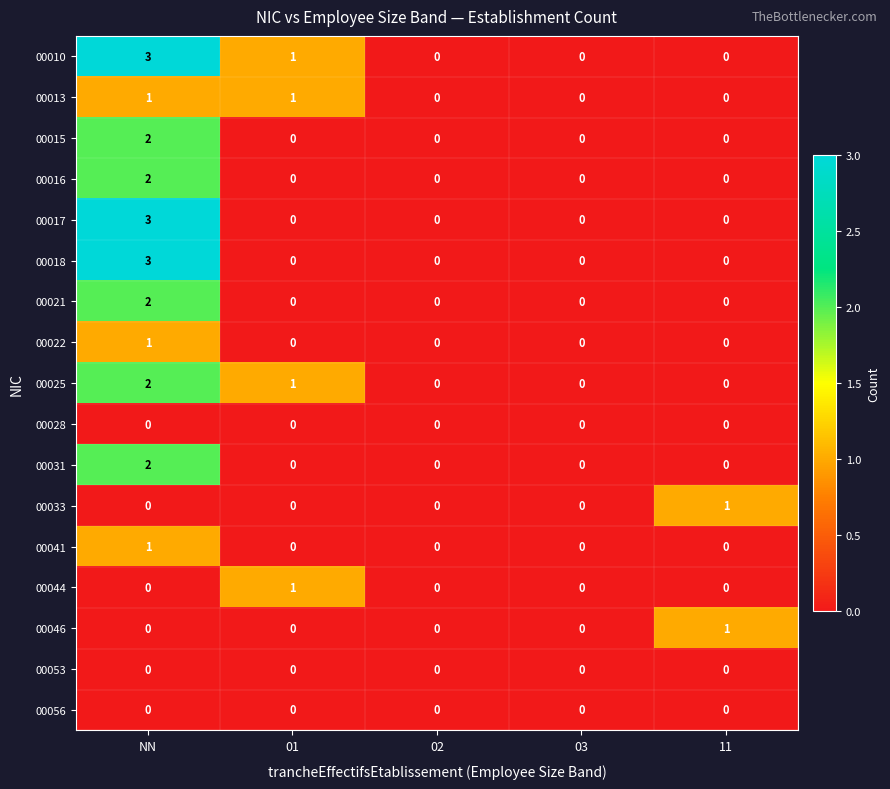

Count the number of data series in this chart.

17